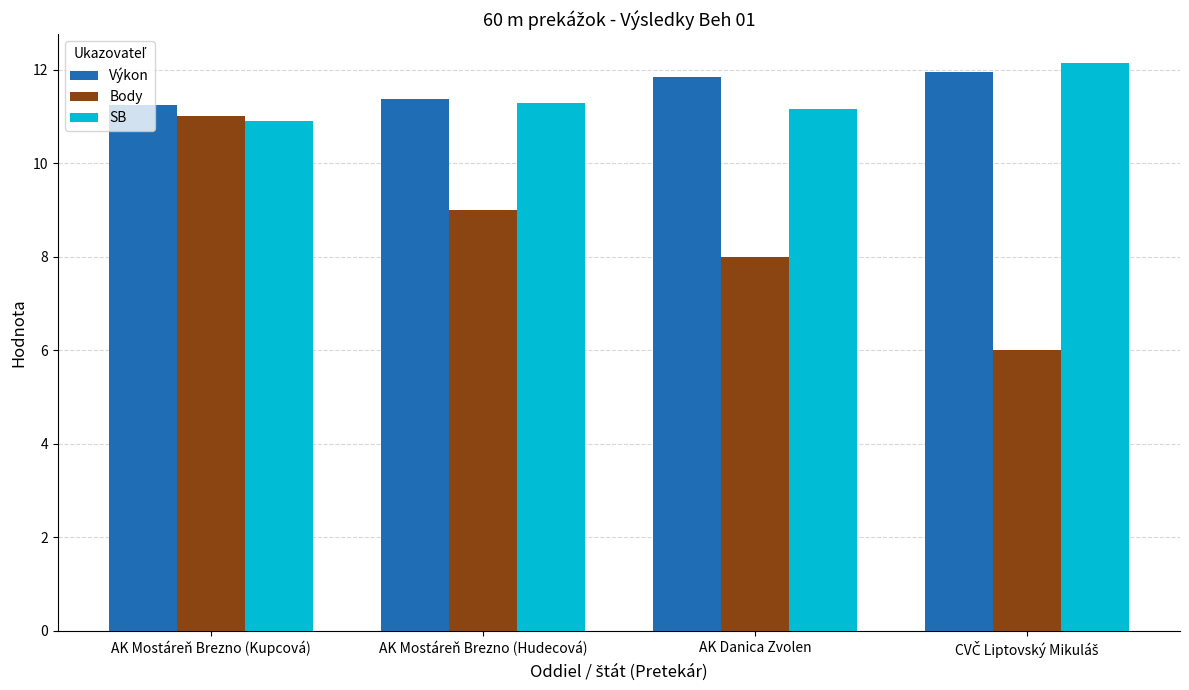

At AK Danica Zvolen, list the series in order from largest to smallest.

Výkon, SB, Body